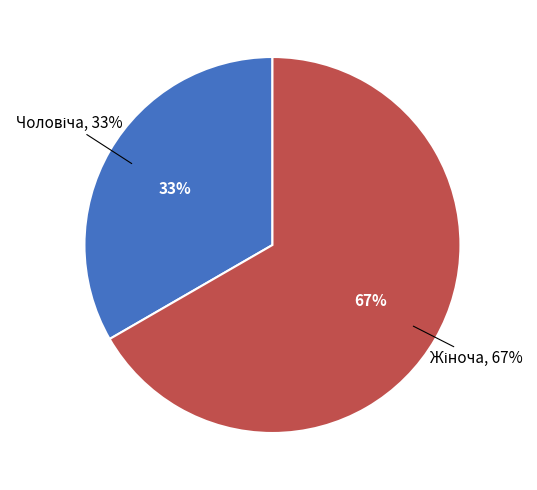

Combined, what portion of the pie is Жіноча and Чоловіча?

100.0%